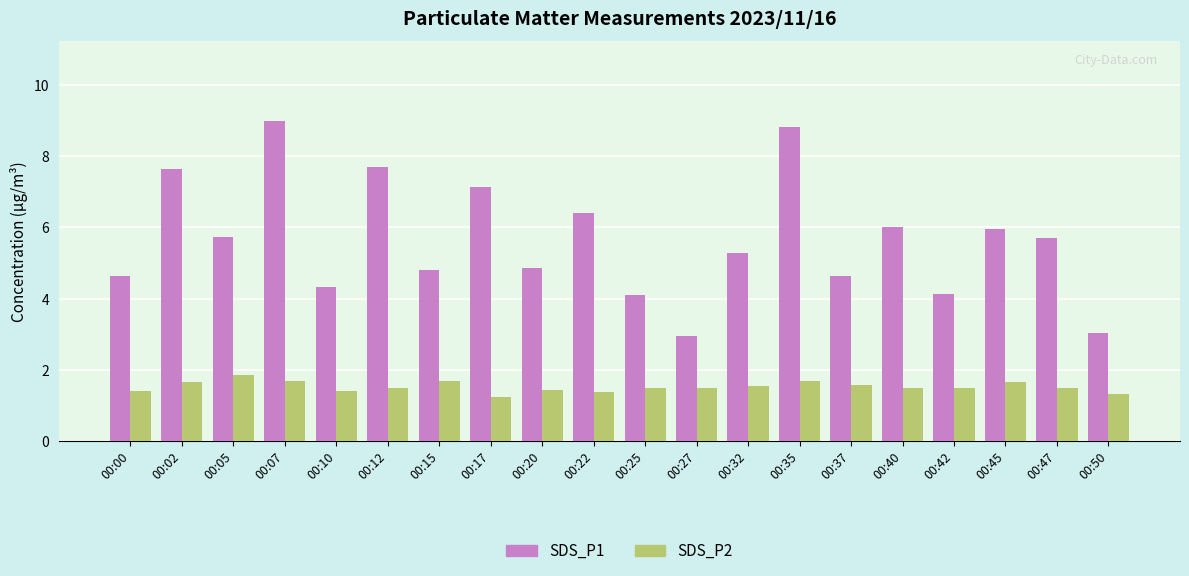

What is the difference between the SDS_P1 values at 00:10 and 00:47?

1.4